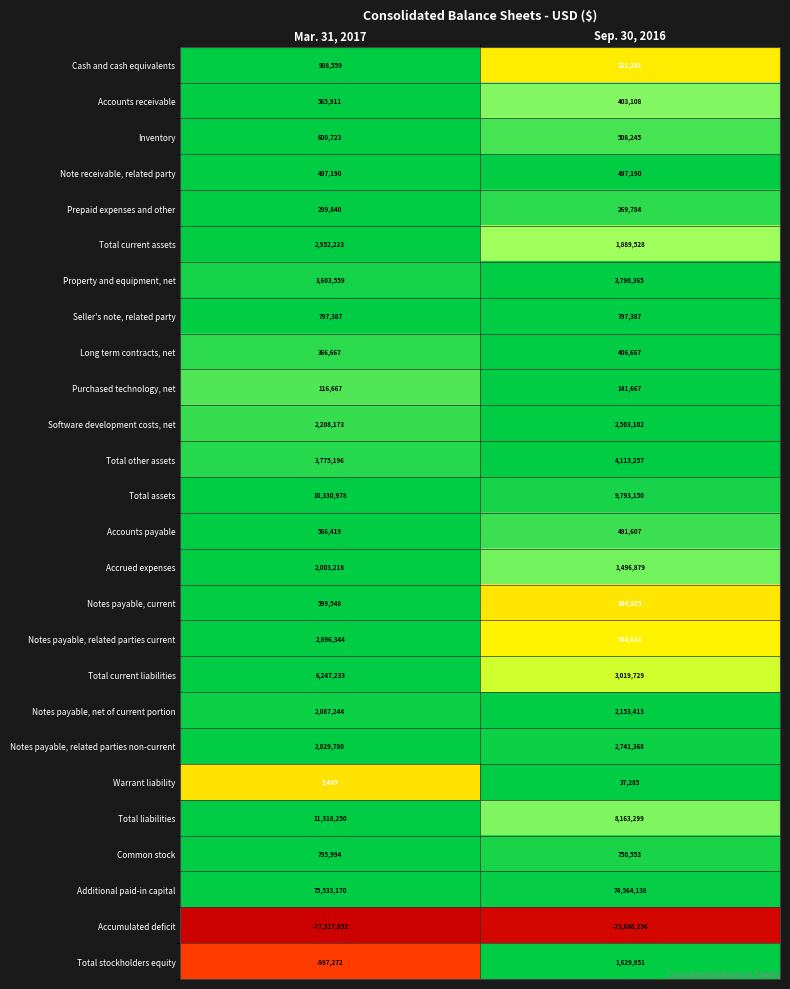

Which category has the highest value across all series?

Mar. 31, 2017